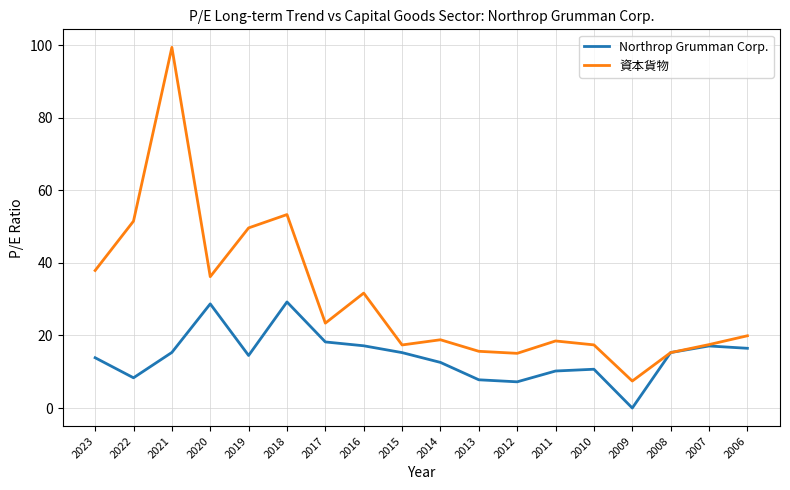

How many values in the Northrop Grumman Corp. series exceed 15?

9